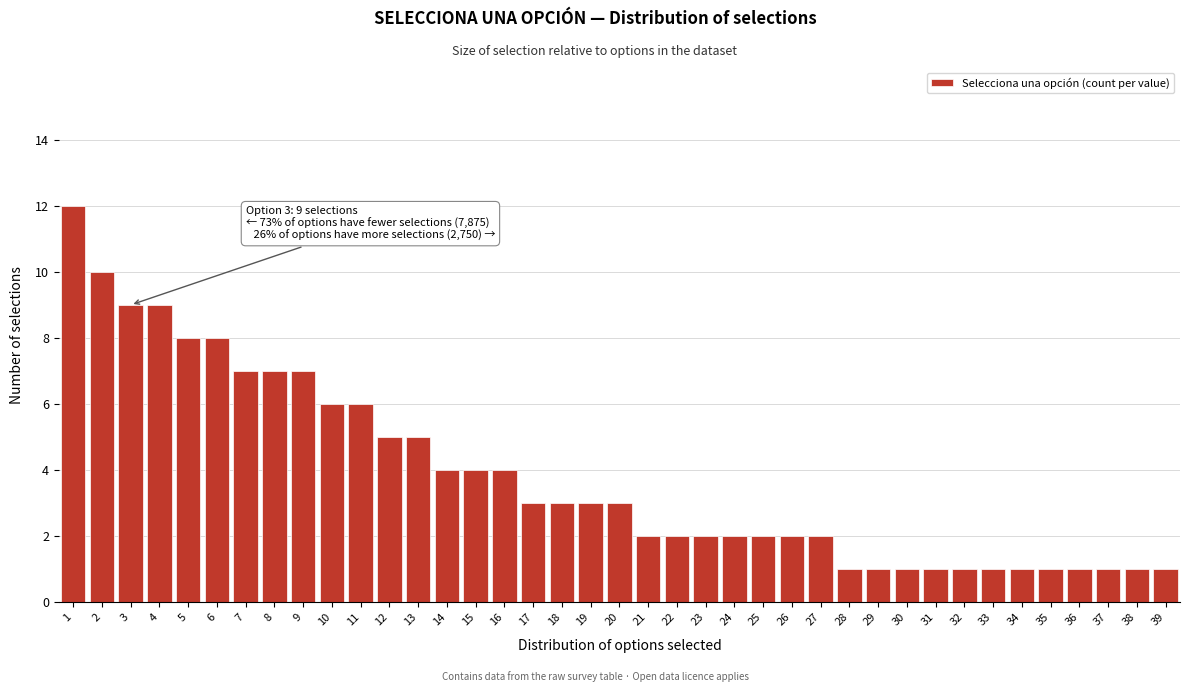

Is it true that the value at 32 is 1?

True